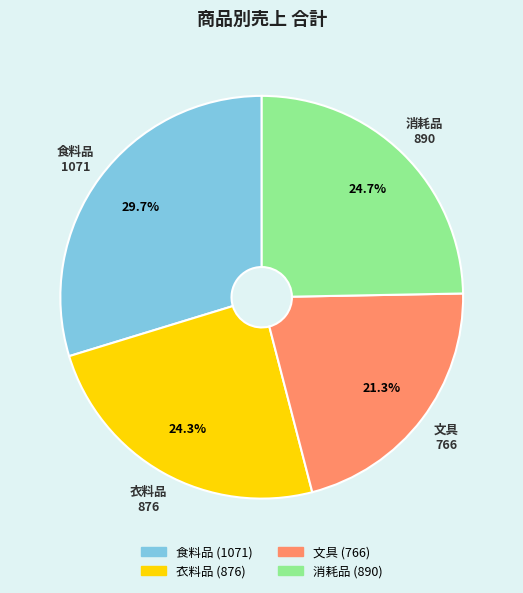

Is there any slice that represents more than half of the pie?

No